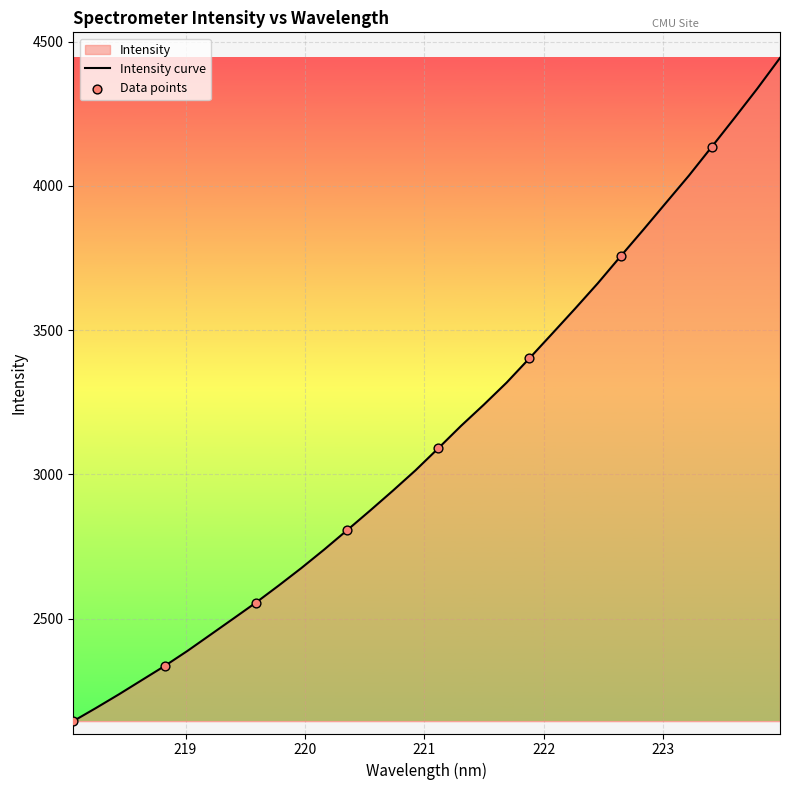

What is the ratio of the value at 223.2172 to the value at 220.3533?

1.4